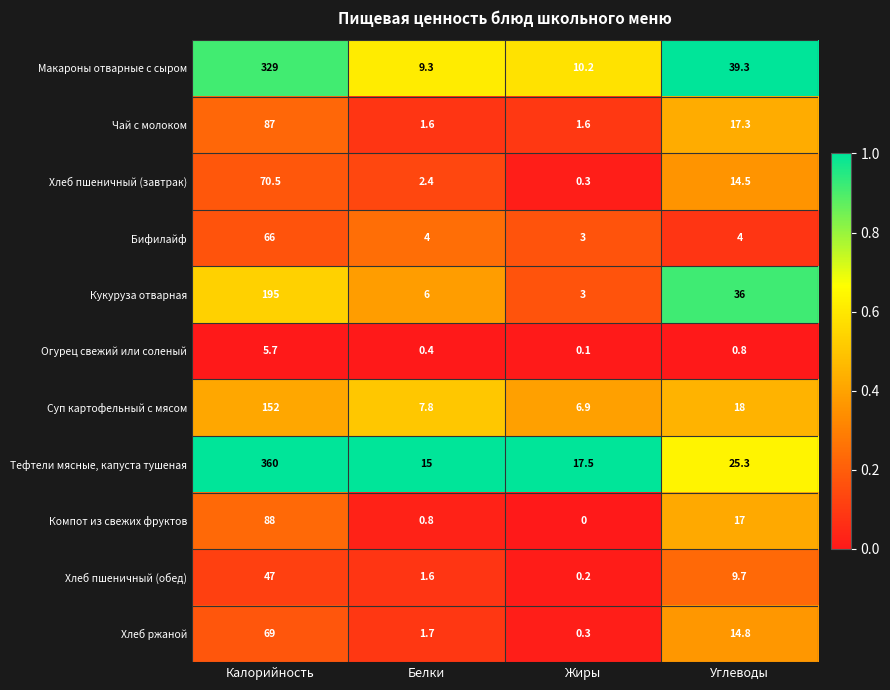

Where does the Хлеб пшеничный (обед) series first go above 9?

Калорийность